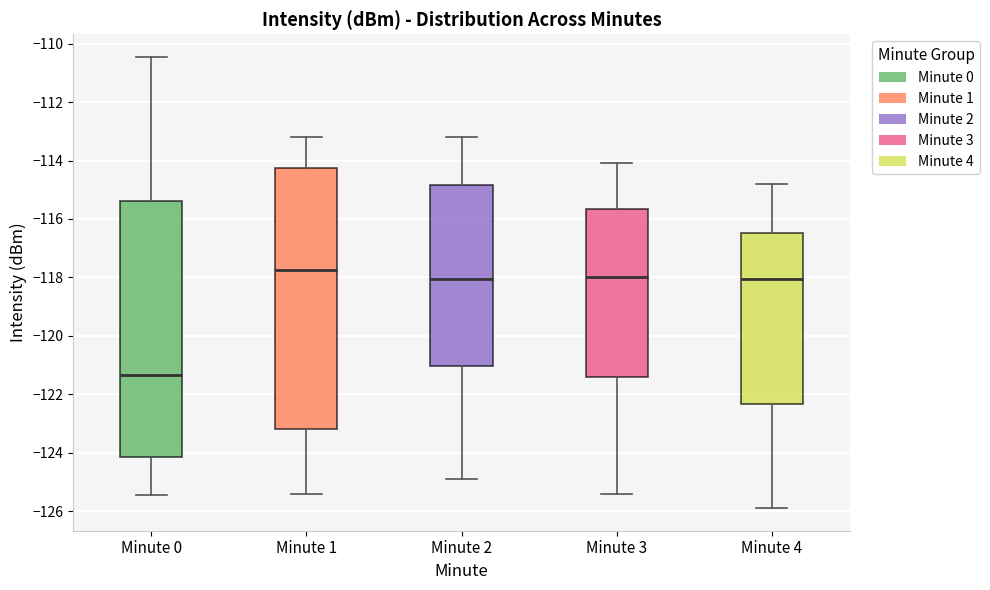

Reading left to right, transcribe this box plot: for each box, give where its median line is, the range the box spans, and where its two whiskers end, as read against the y-axis. The values are not printed on the chart, so give them approximately, as read against the axis.

Minute 0: median -121.4, box -124.2 to -115.4, whiskers -125.4 to -110.4
Minute 1: median -117.8, box -123.2 to -114.2, whiskers -125.4 to -113.2
Minute 2: median -118.0, box -121.0 to -114.8, whiskers -124.8 to -113.2
Minute 3: median -118.0, box -121.4 to -115.6, whiskers -125.4 to -114.0
Minute 4: median -118.0, box -122.4 to -116.4, whiskers -125.8 to -114.8